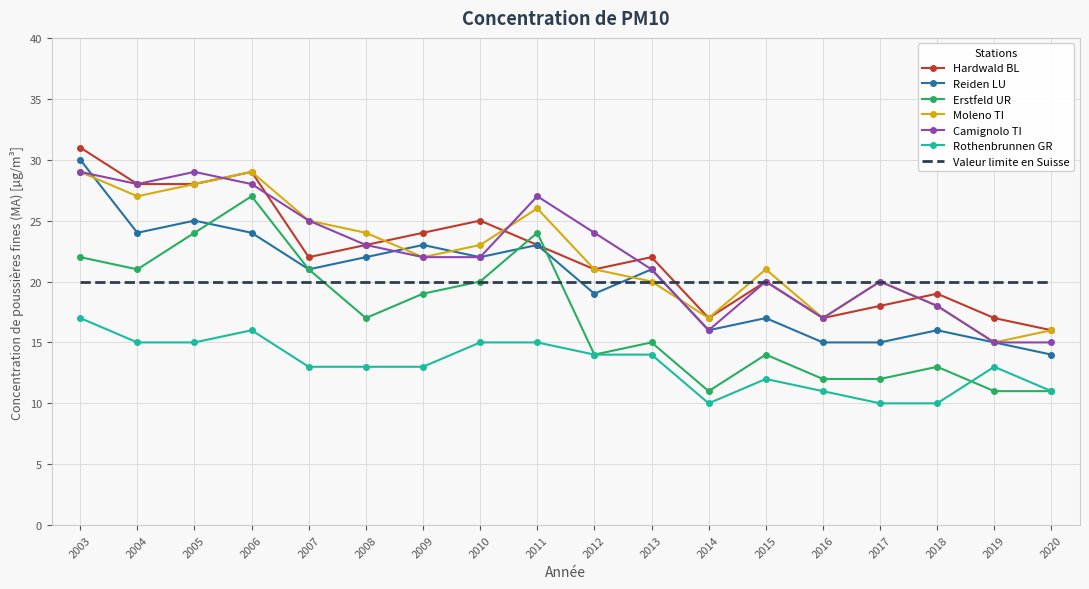

True or false: Hardwald BL has a value of 8 at 2007.

False